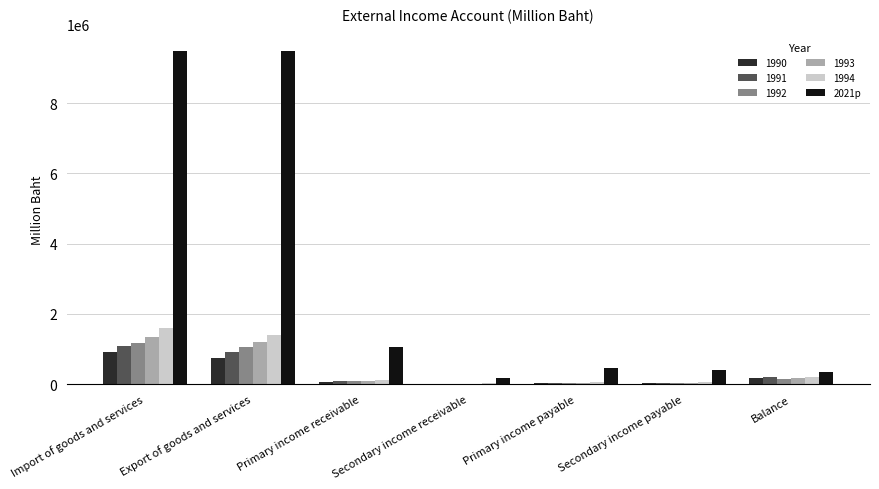

Is the value of 1991 at Balance greater than the value of 1992 at Import of goods and services?

No